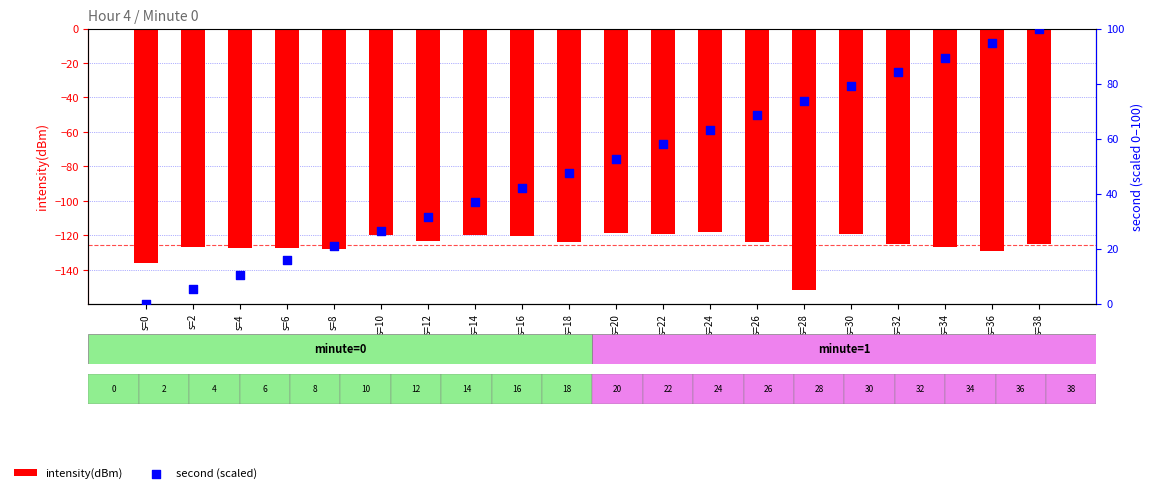

Which series has the largest total across all categories?

second (scaled)